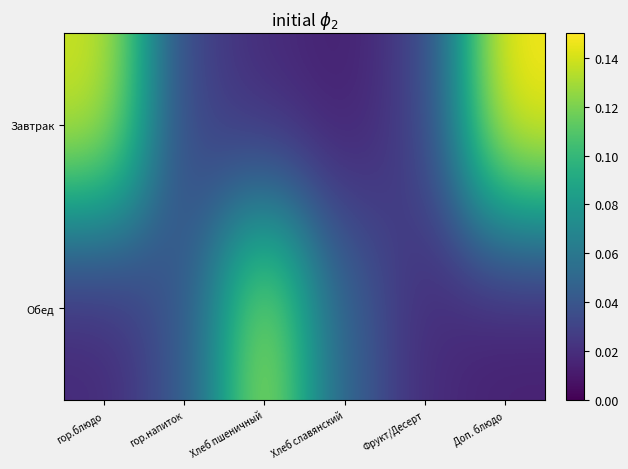

Which series has the largest range (max minus min)?

Завтрак